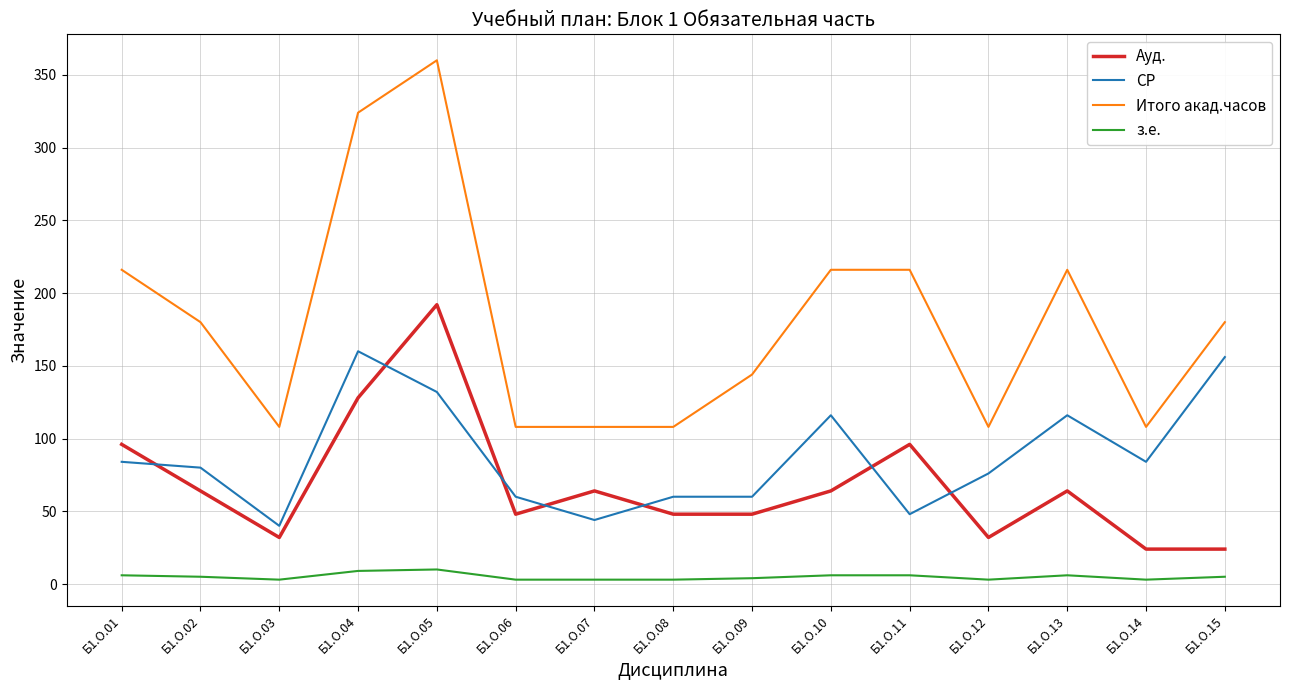

At Б1.О.13, list the series in order from largest to smallest.

Итого акад.часов, СР, Ауд., з.е.